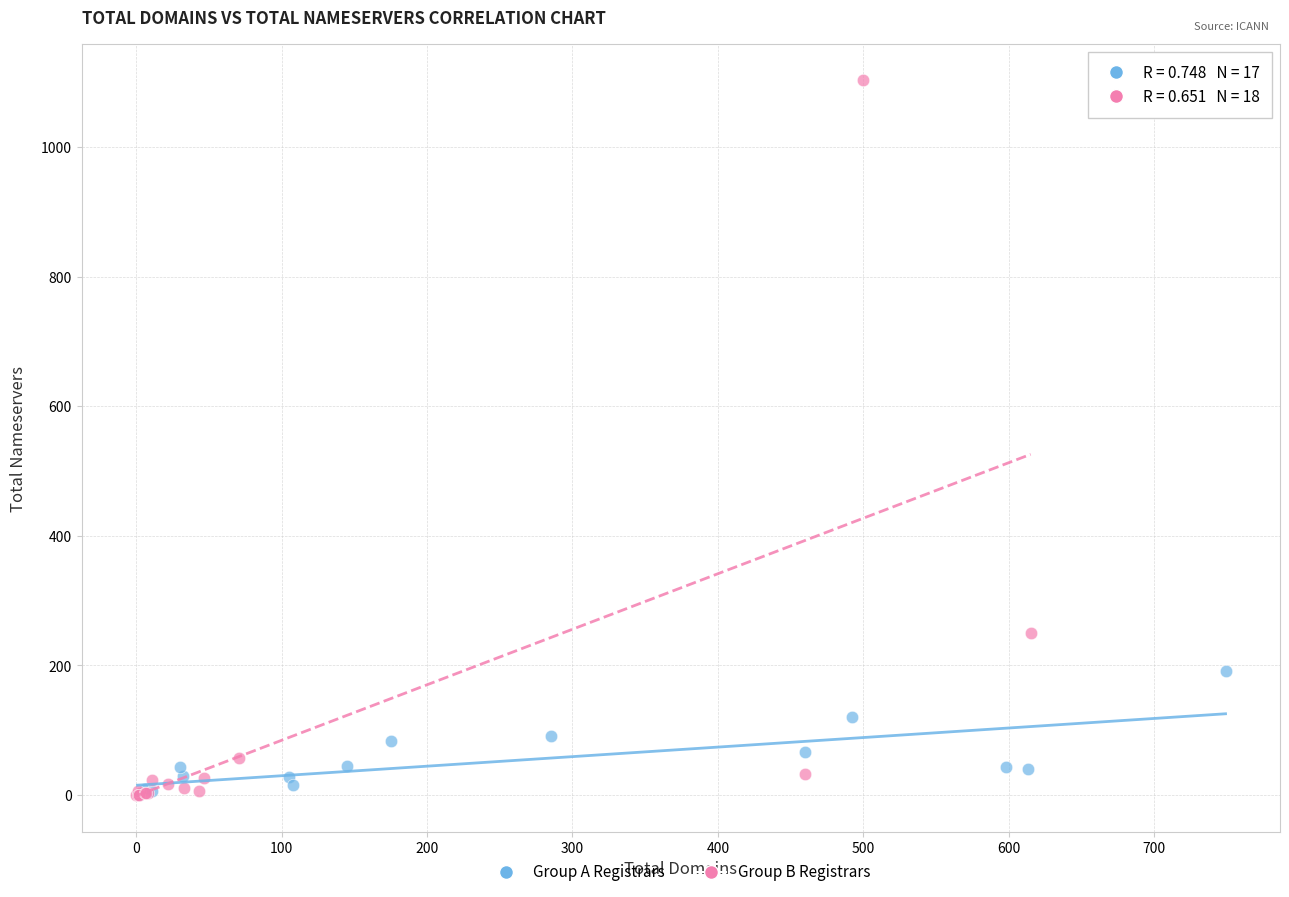

Which series reaches the maximum Y coordinate?

Group B Registrars